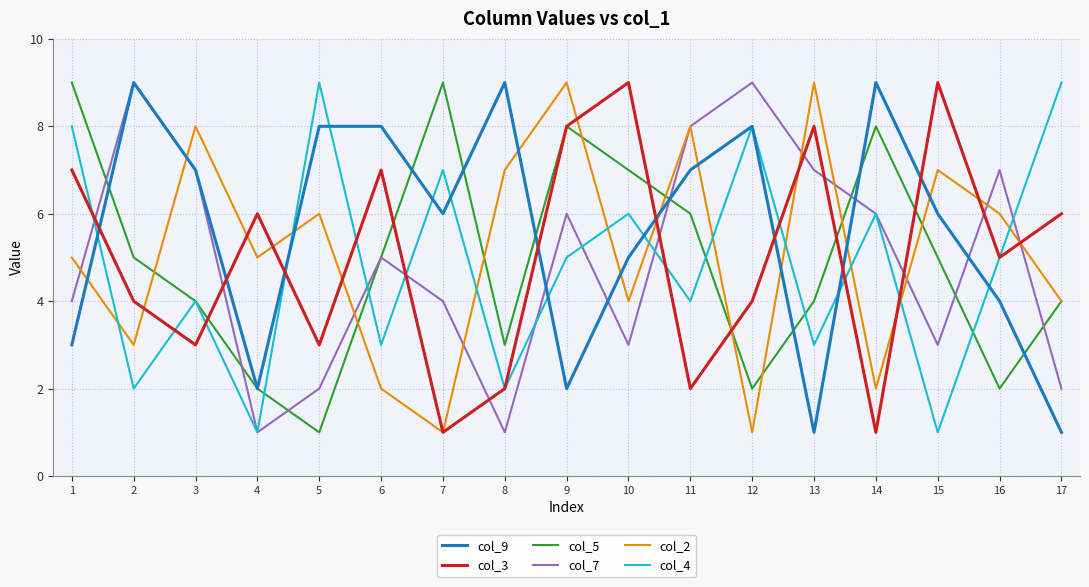

At how many categories does at least one series exceed 3?

17